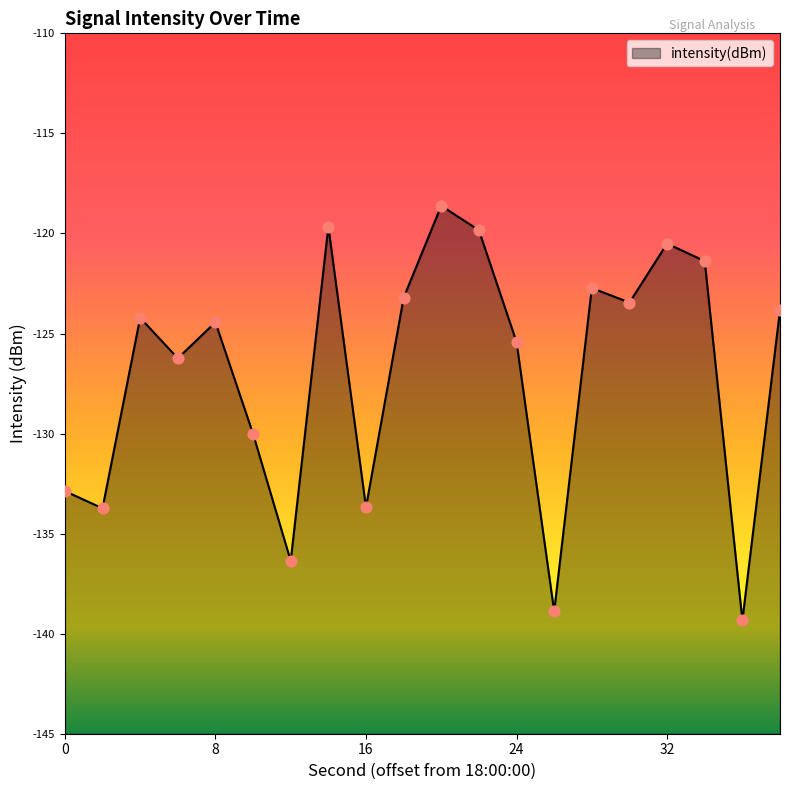

Between 16 and 22, which is larger?

22